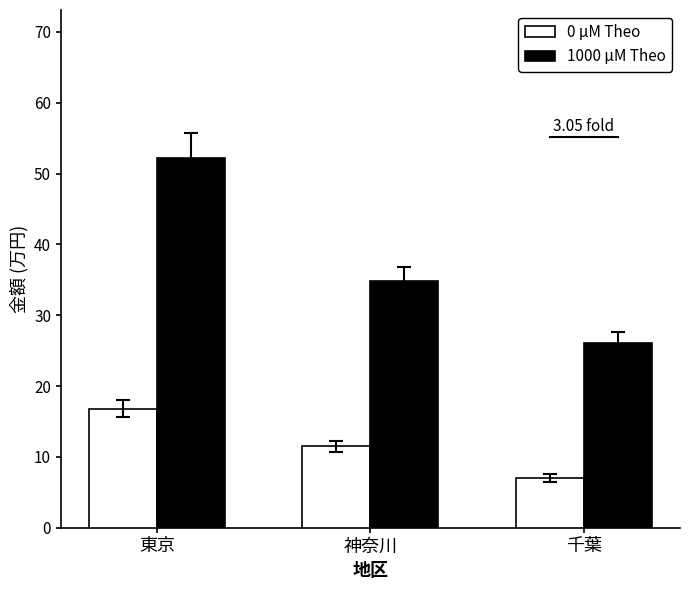

At which category is the sum across all series the highest?

東京